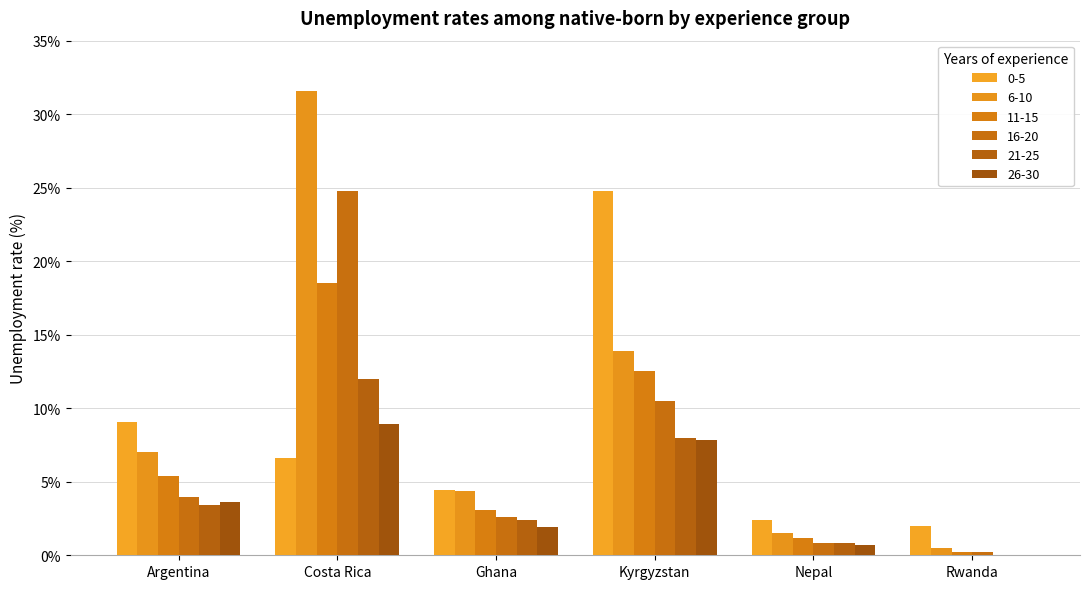

Reading left to right, transcribe all the data shown in this chart.

0-5: Argentina=9.1	Costa Rica=6.6	Ghana=4.4	Kyrgyzstan=24.8	Nepal=2.4	Rwanda=2.0
6-10: Argentina=7.0	Costa Rica=31.6	Ghana=4.3	Kyrgyzstan=13.9	Nepal=1.5	Rwanda=0.5
11-15: Argentina=5.4	Costa Rica=18.5	Ghana=3.1	Kyrgyzstan=12.5	Nepal=1.2	Rwanda=0.2
16-20: Argentina=3.9	Costa Rica=24.8	Ghana=2.6	Kyrgyzstan=10.5	Nepal=0.8	Rwanda=0.2
21-25: Argentina=3.4	Costa Rica=12.0	Ghana=2.4	Kyrgyzstan=8.0	Nepal=0.8	Rwanda=0.0
26-30: Argentina=3.6	Costa Rica=8.9	Ghana=1.9	Kyrgyzstan=7.8	Nepal=0.7	Rwanda=0.0